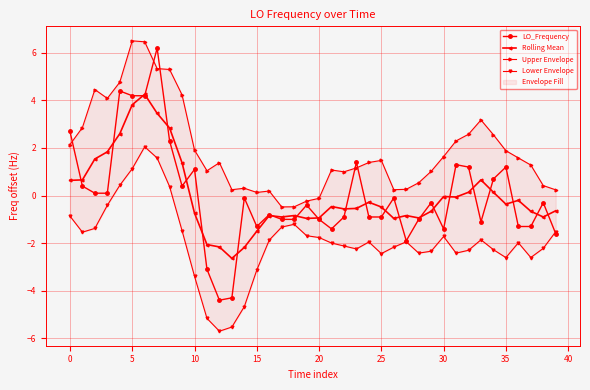

How many interior local peaks does the LO_Frequency series have?

12